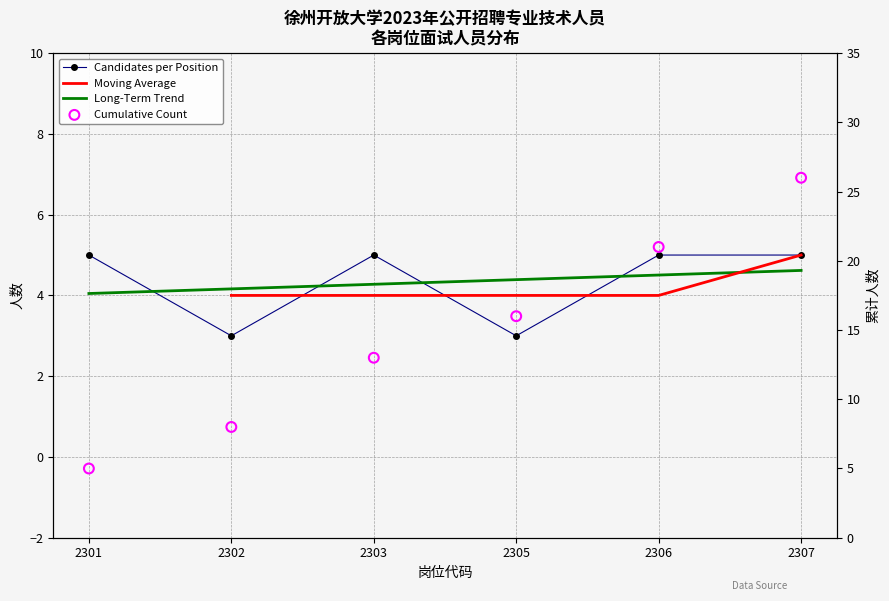

Which series has the largest total across all categories?

Cumulative Count